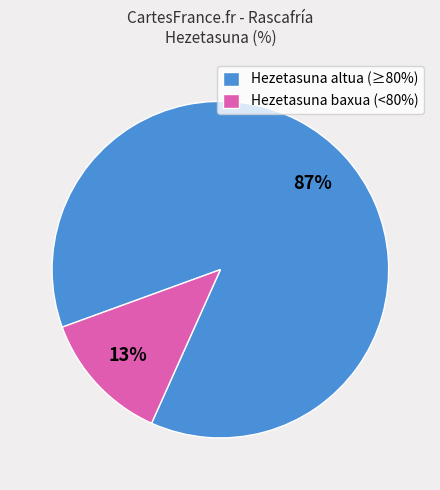

To the nearest percent, what is the combined percentage of Hezetasuna altua (≥80%) and Hezetasuna baxua (<80%)?

100%